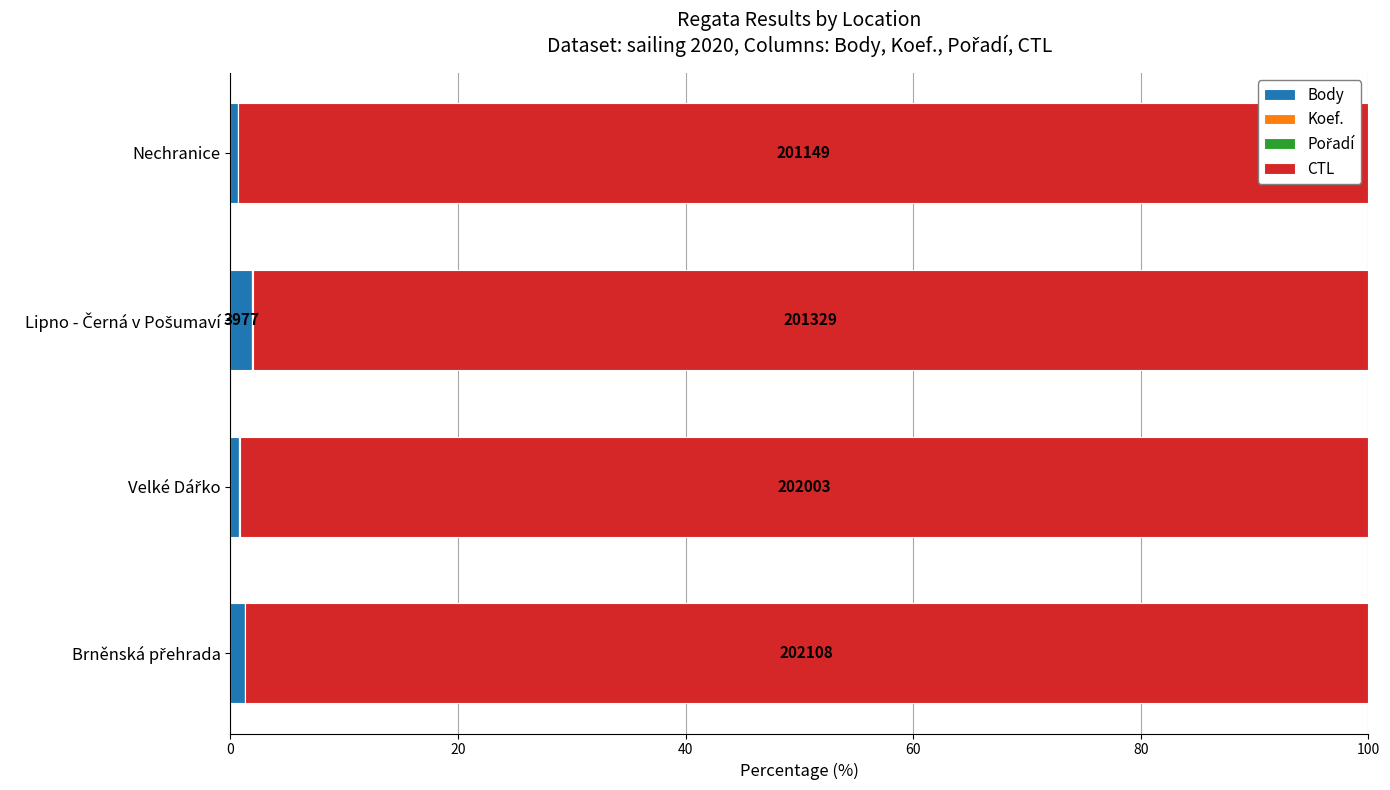

How many distinct data groups are displayed?

4